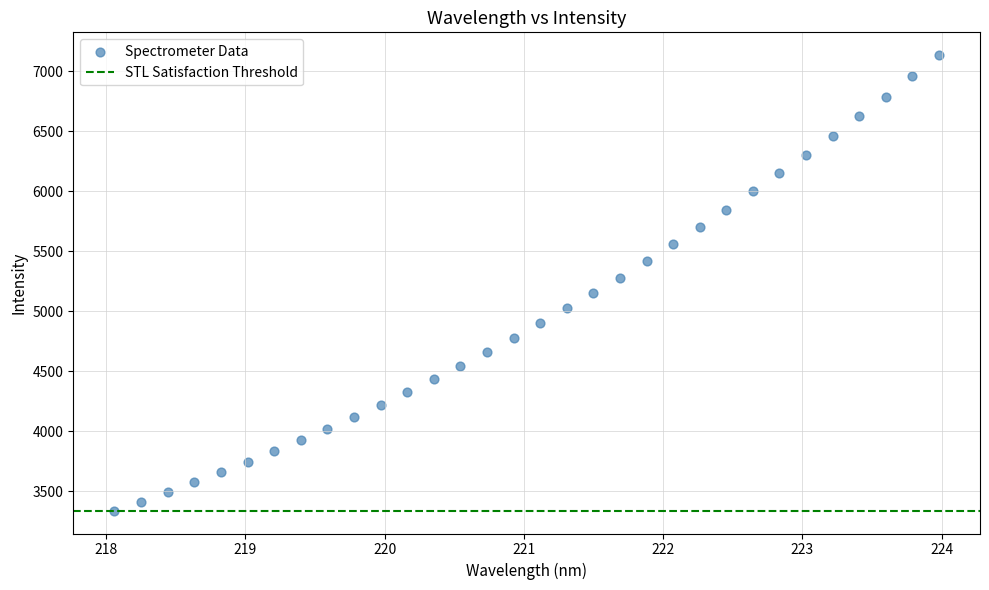

What is the range of X values (max minus min)?

5.9